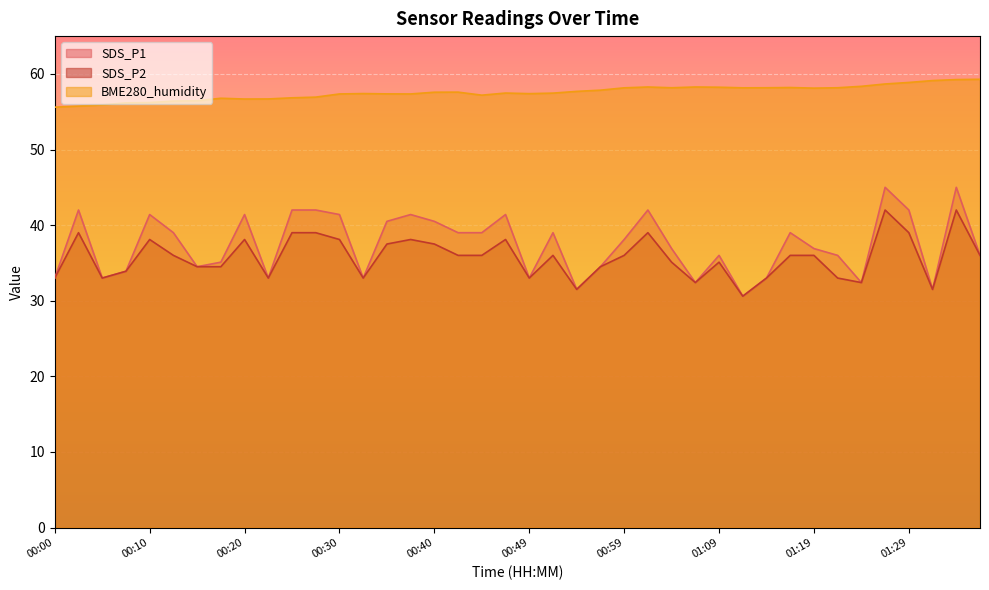

At how many categories does at least one series exceed 48?

40